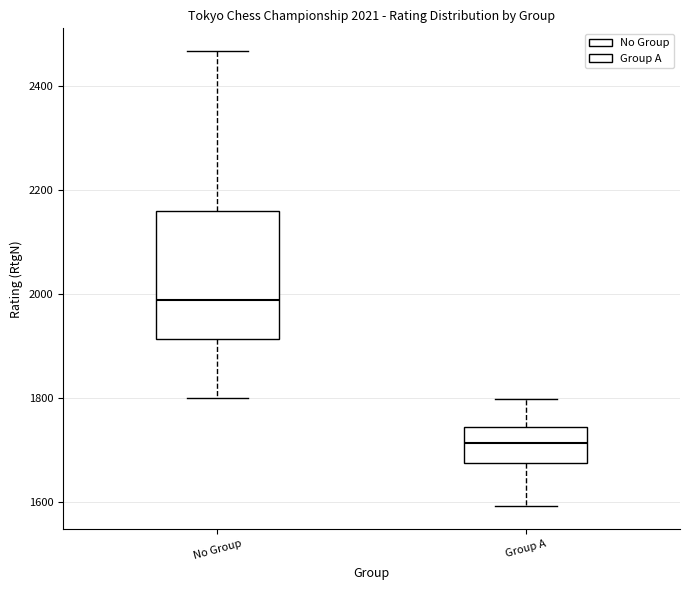

Which box's median line is the highest?

No Group